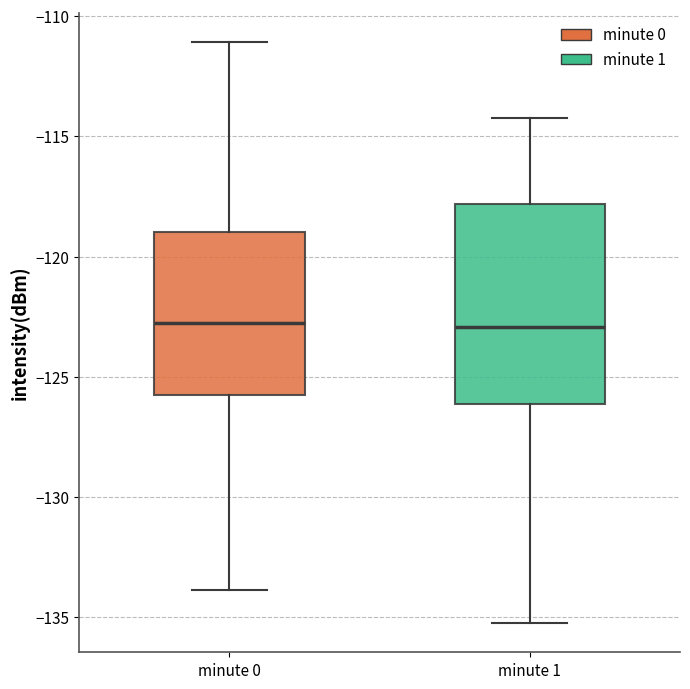

Which box is the tallest, from its lower edge to its upper edge?

minute 1